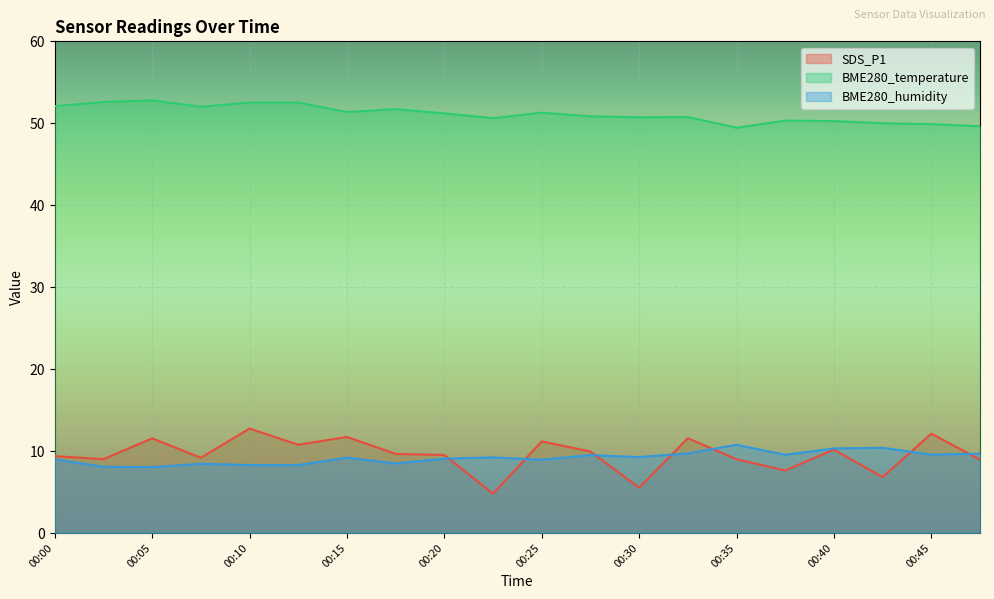

What are all the series names shown in the legend?

SDS_P1, BME280_temperature, BME280_humidity